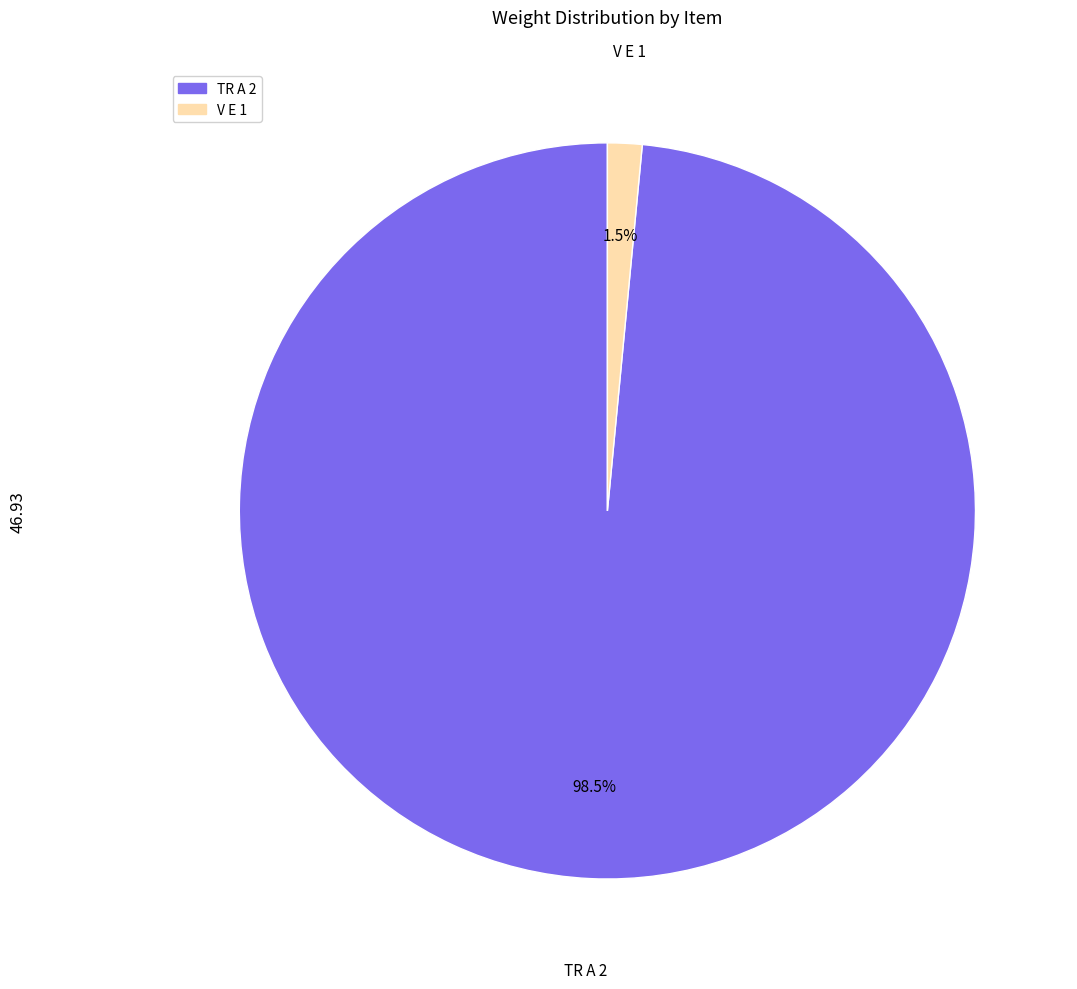

Which category has the biggest portion of the pie?

TR A 2